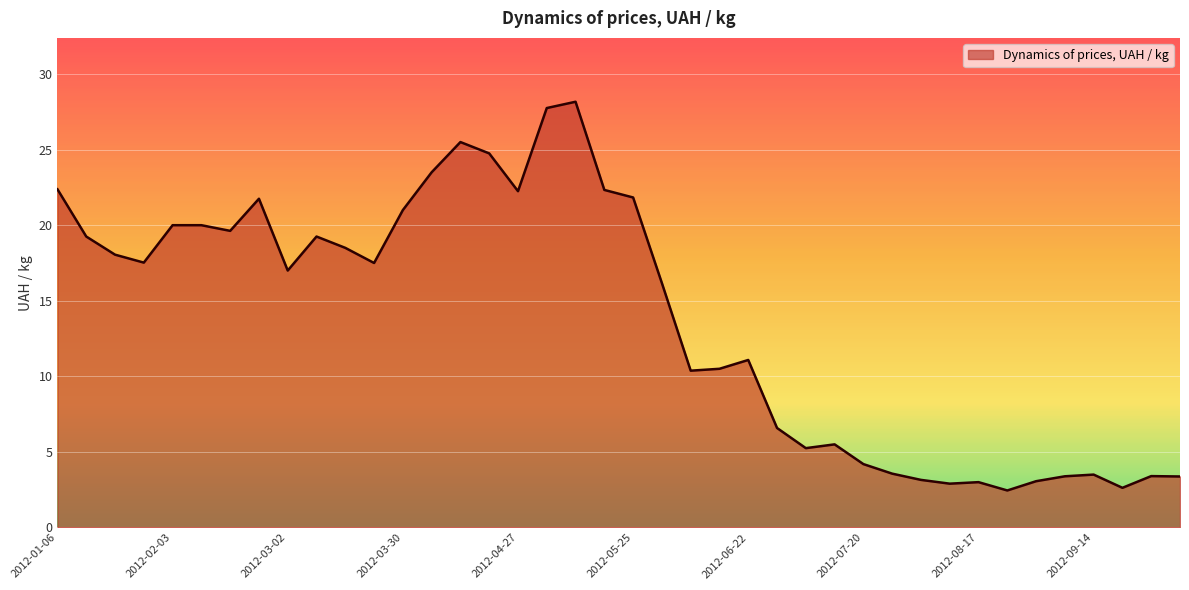

What is the difference between the maximum and minimum values?

25.7